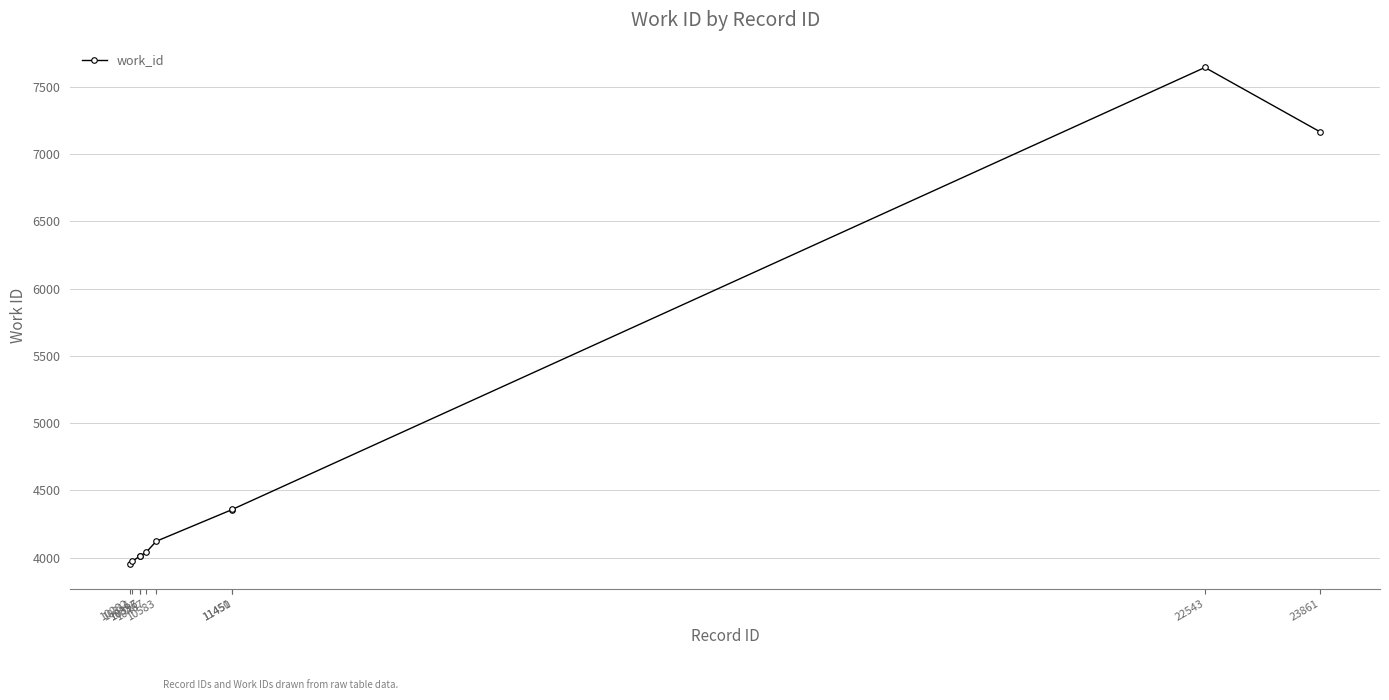

What is the smallest value displayed?

3954